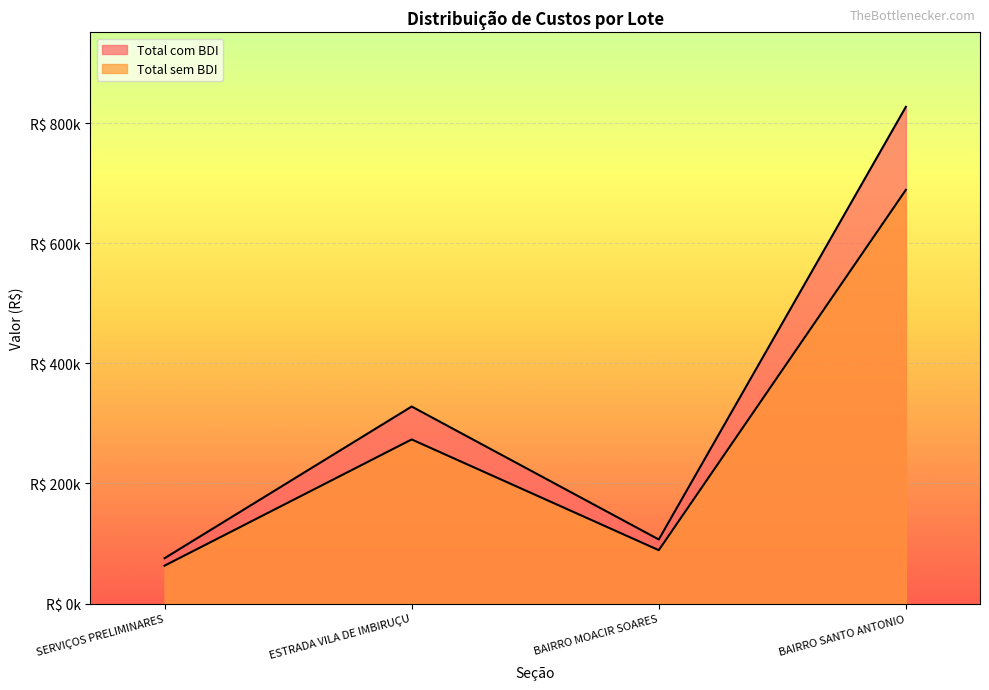

What is the difference between the Total sem BDI values at BAIRRO MOACIR SOARES and ESTRADA VILA DE IMBIRUÇU?

184396.6